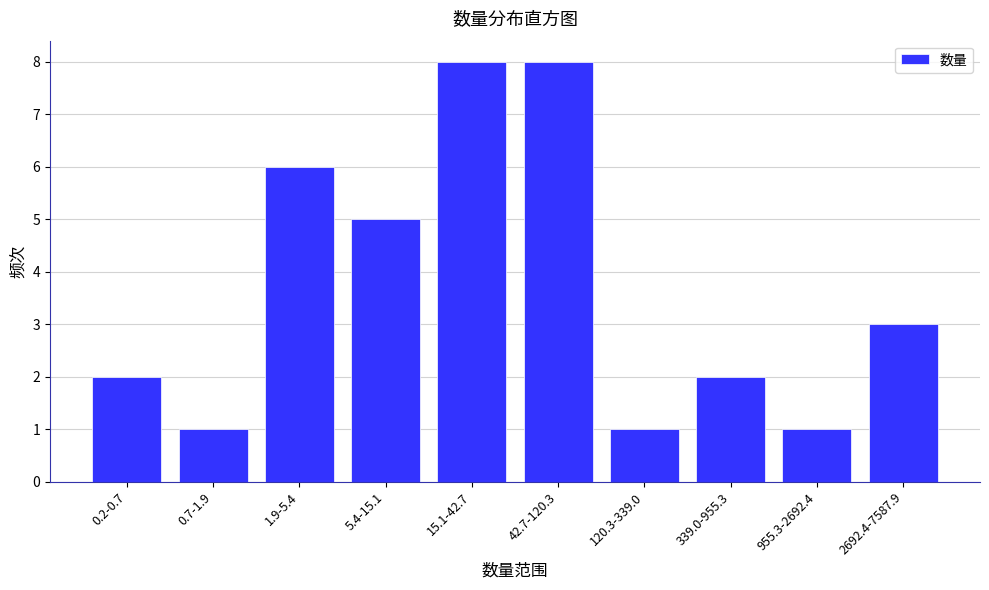

Reading left to right, what are all the values shown in this chart?

2	1	6	5	8	8	1	2	1	3